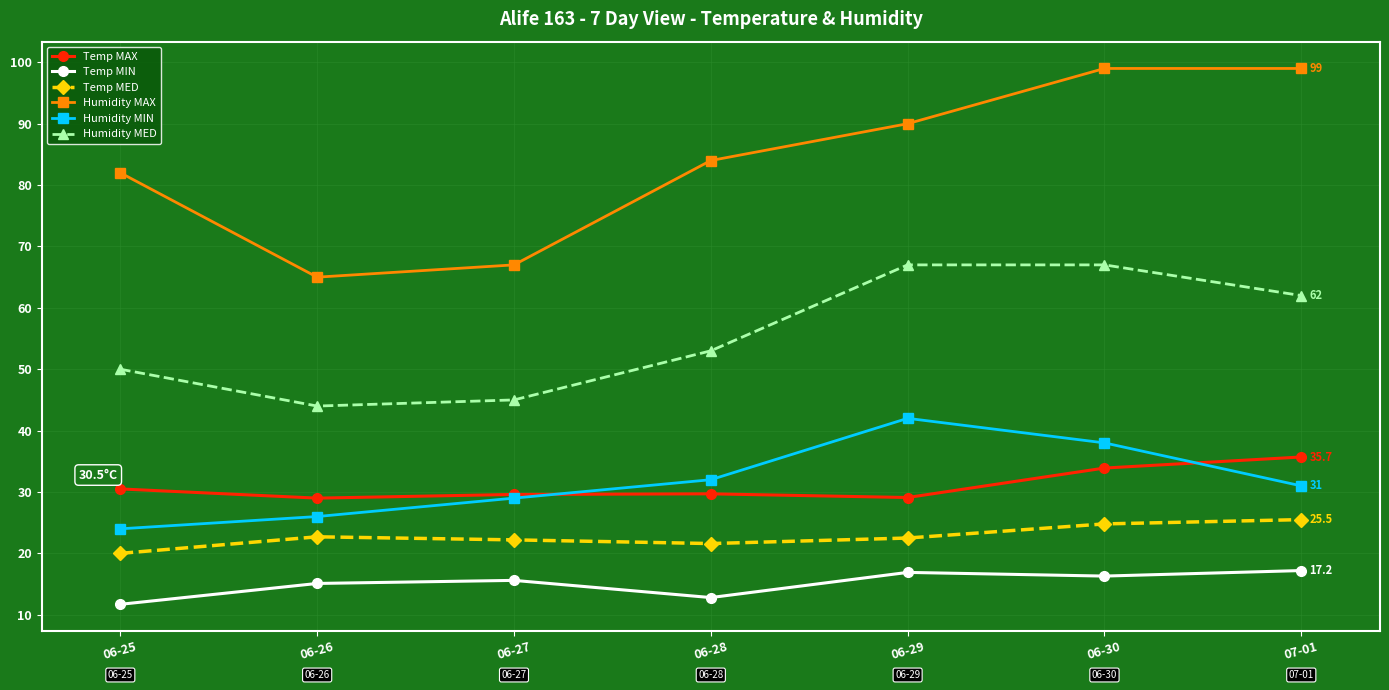

At which label is Humidity MIN closest to 33?

06-28